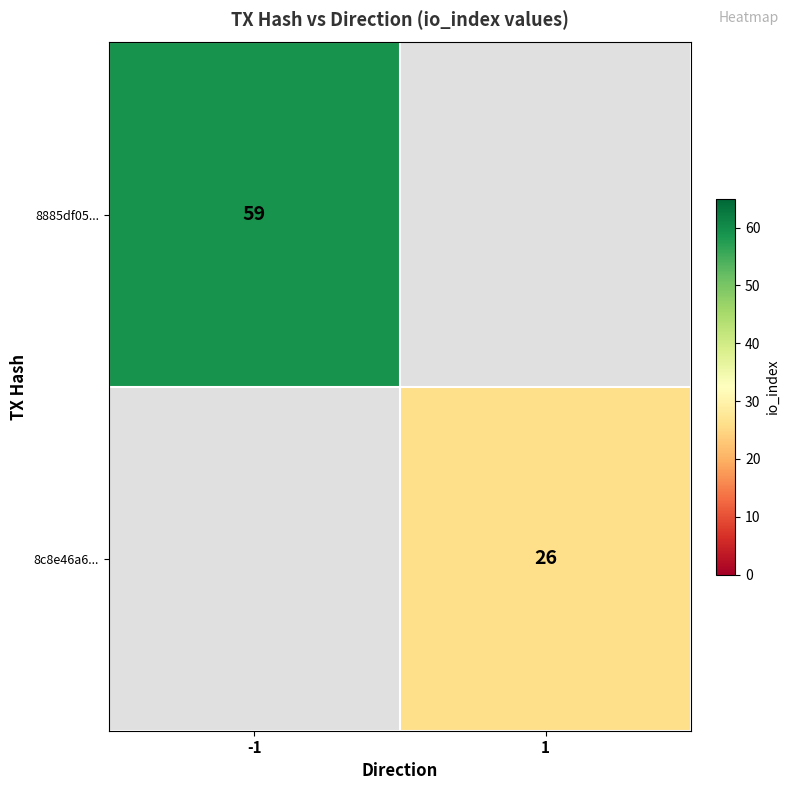

What is the maximum value shown in the chart?

59.0